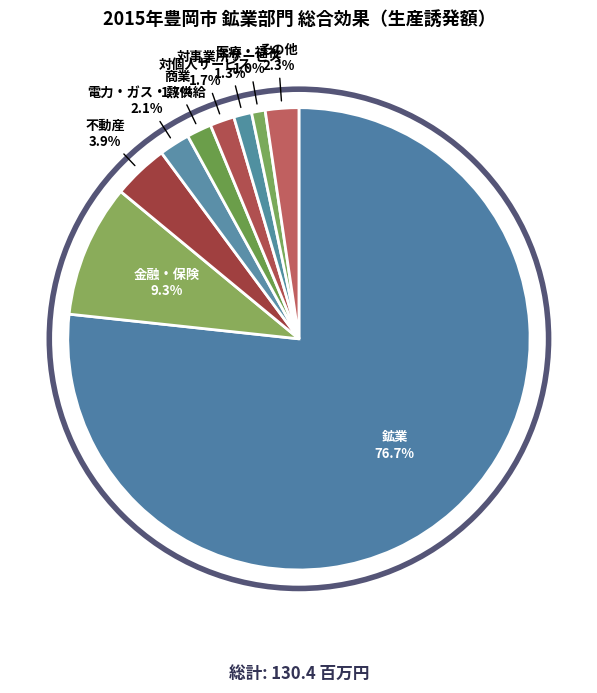

How many segments does this pie chart have?

9